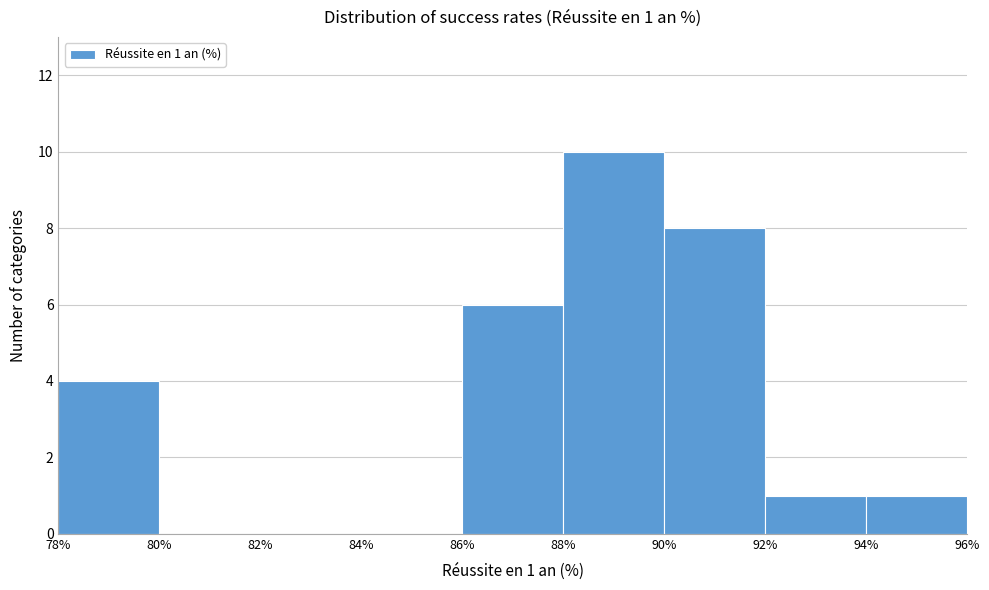

Which range on the x-axis has the tallest bar?

88% to 90%